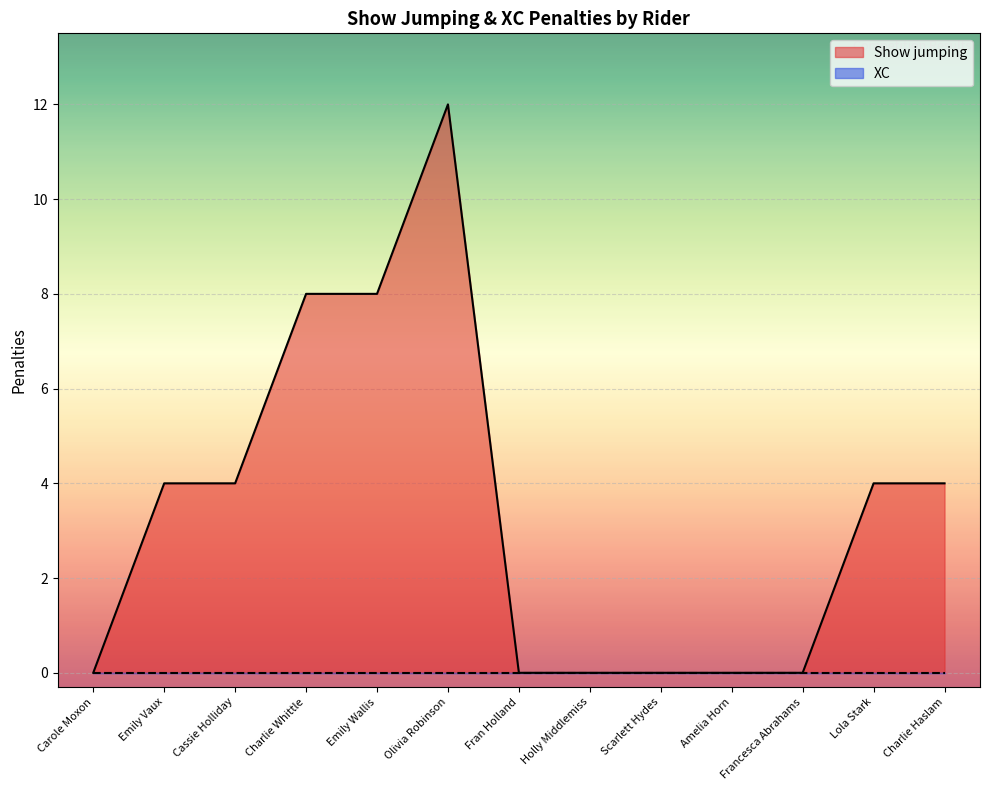

What is the difference between the values at Carole Moxon and Olivia Robinson?

12